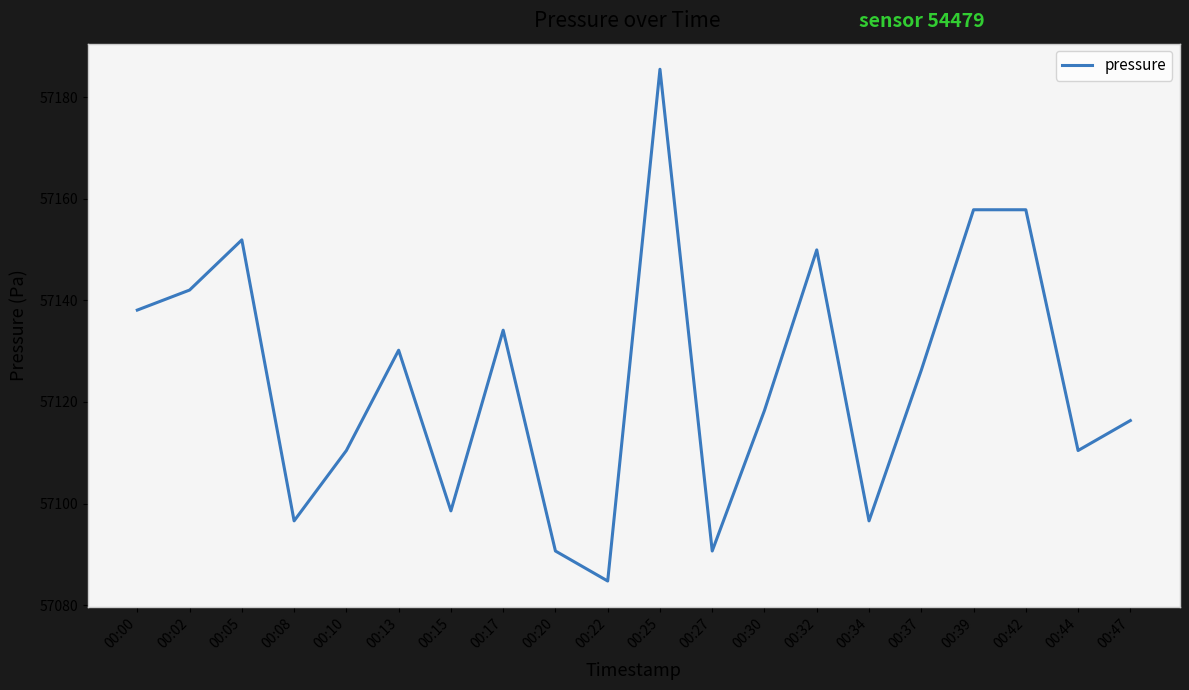

What is the difference between the values at 00:25 and 00:02?

43.5